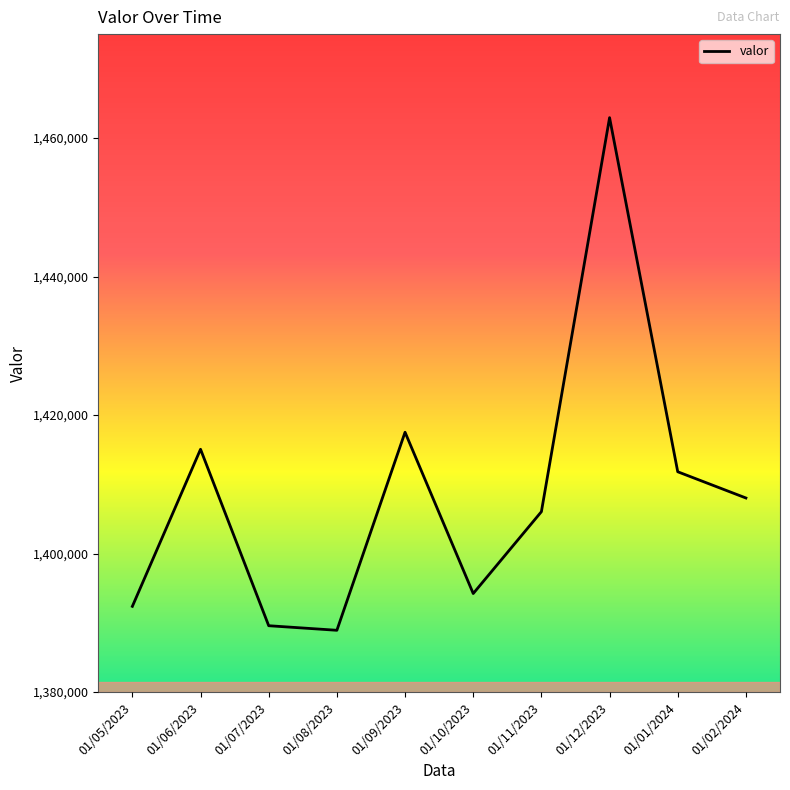

What is the difference between the values at 01/07/2023 and 01/10/2023?

4647